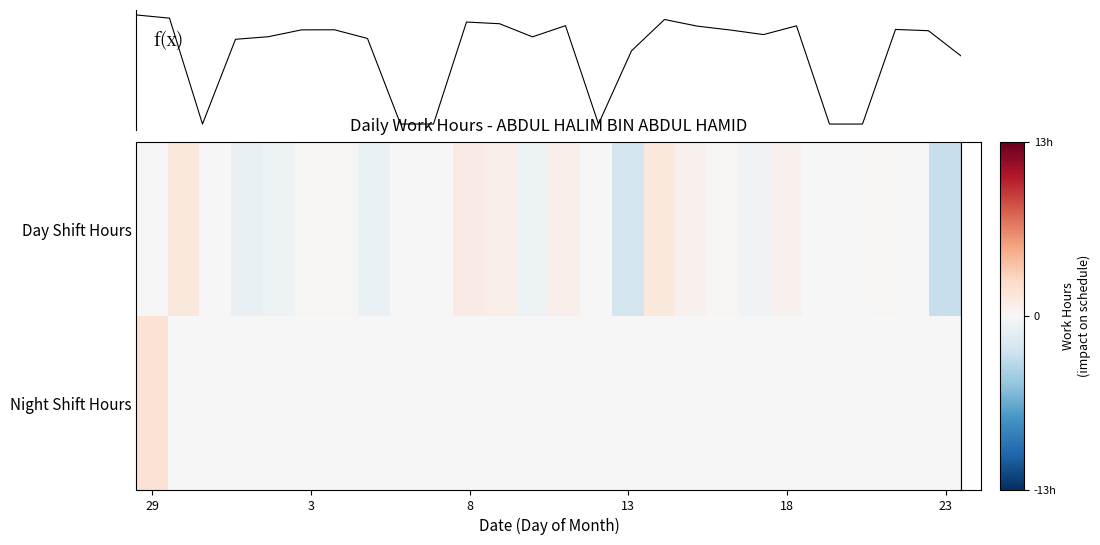

Which series has the widest spread of values?

f(x)